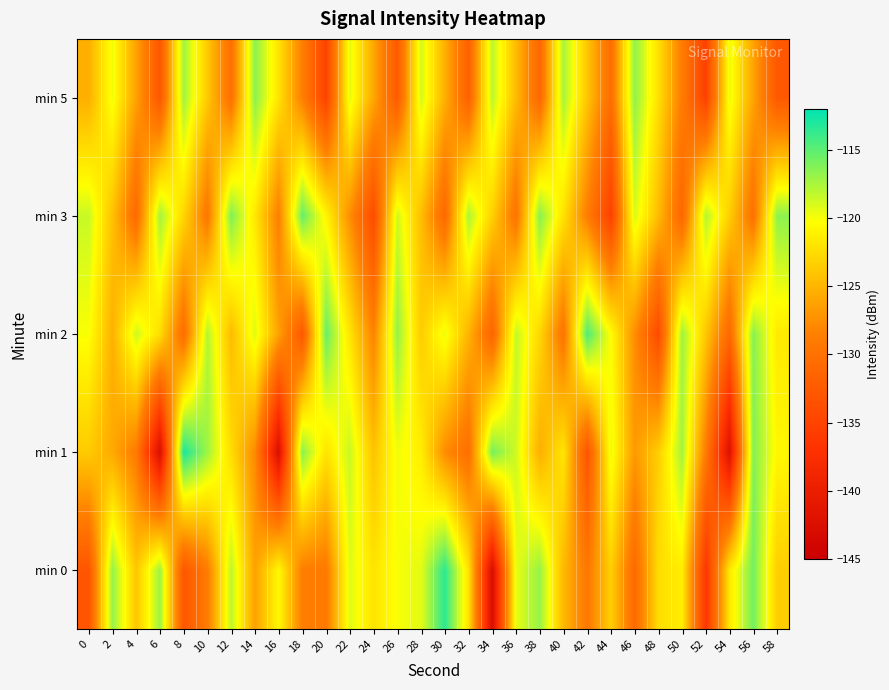

Rank the series at 12 from lowest to highest value.

min 5, min 2, min 1, min 0, min 3